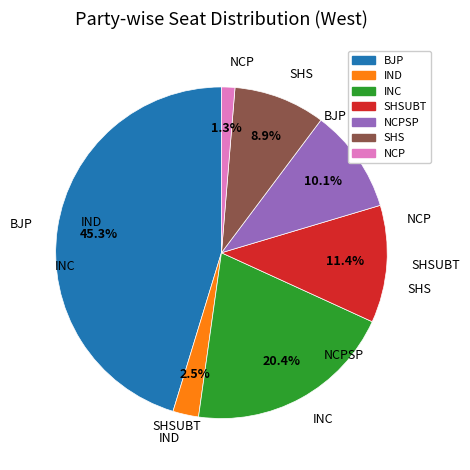

How much of the chart is everything except NCPSP?

89.9%